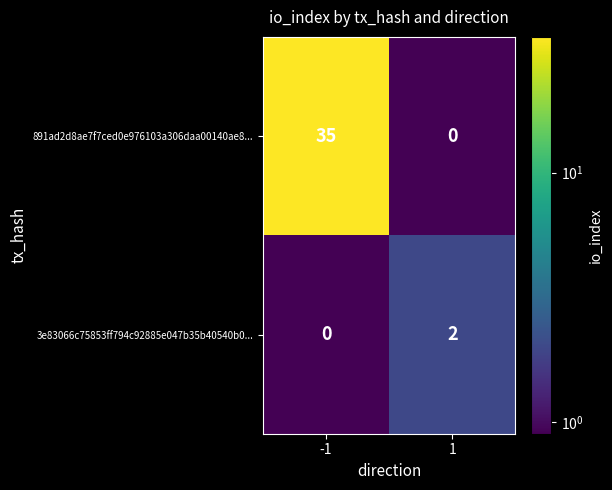

Reading left to right, what are all the values shown in this chart?

891ad2d8ae7f7ced0e976103a306daa00140ae8...: 35	0
3e83066c75853ff794c92885e047b35b40540b0...: 0	2